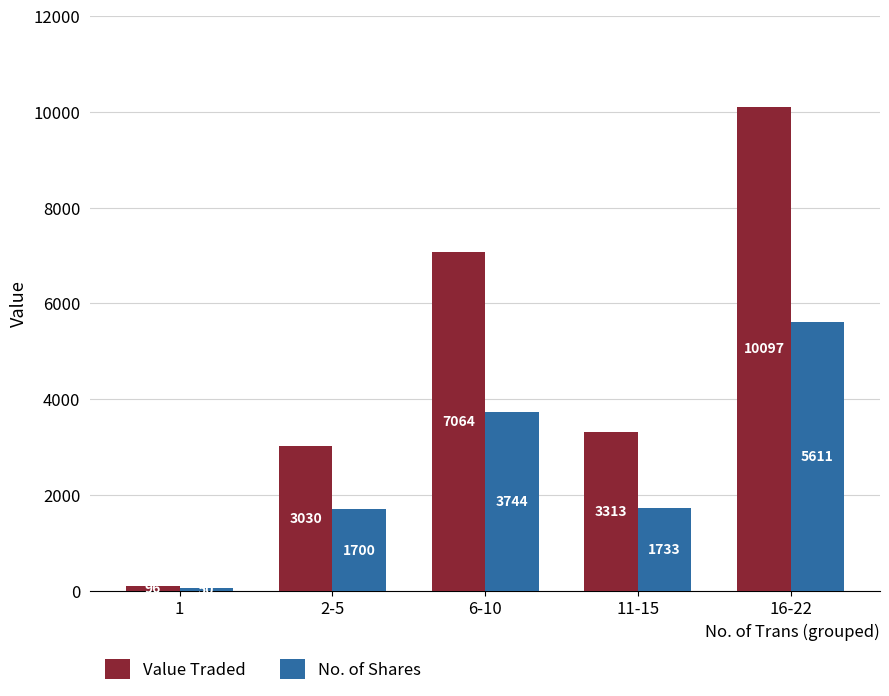

Rank the categories by Value Traded value from lowest to highest.

1, 2-5, 11-15, 6-10, 16-22